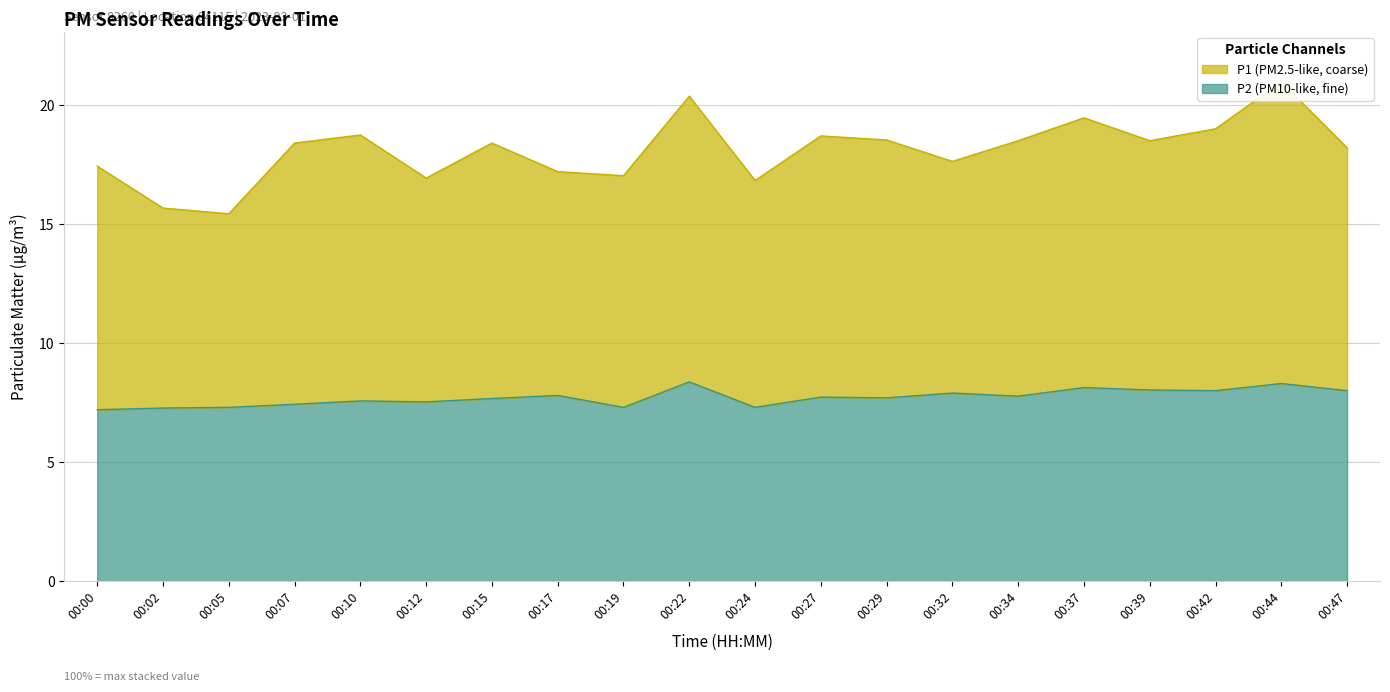

Is it true that P1 equals 12.1 at 00:47?

False